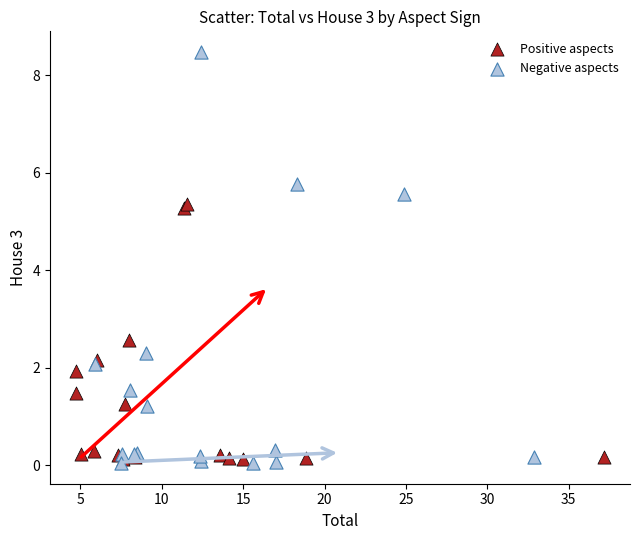

Which series contains the highest Y value?

Negative aspects